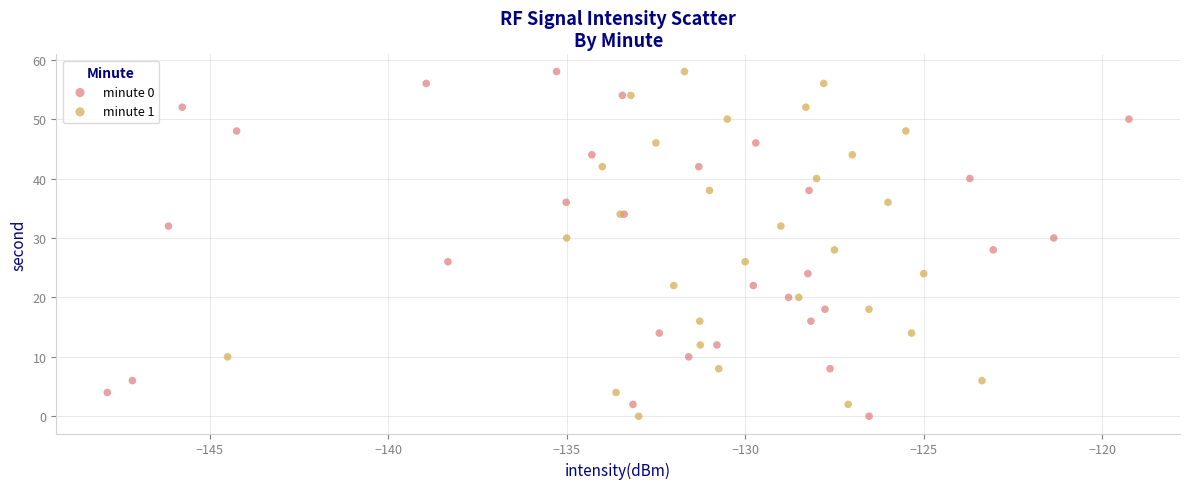

What are all the series names shown in the legend?

minute 0, minute 1